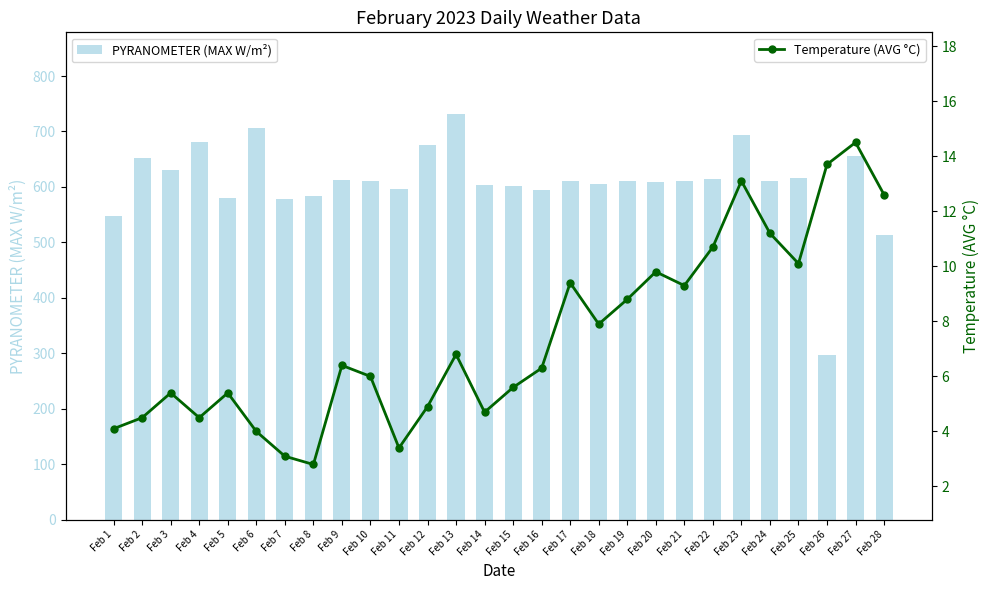

What is the highest value of the PYRANOMETER (MAX W/m²) series?

732.4